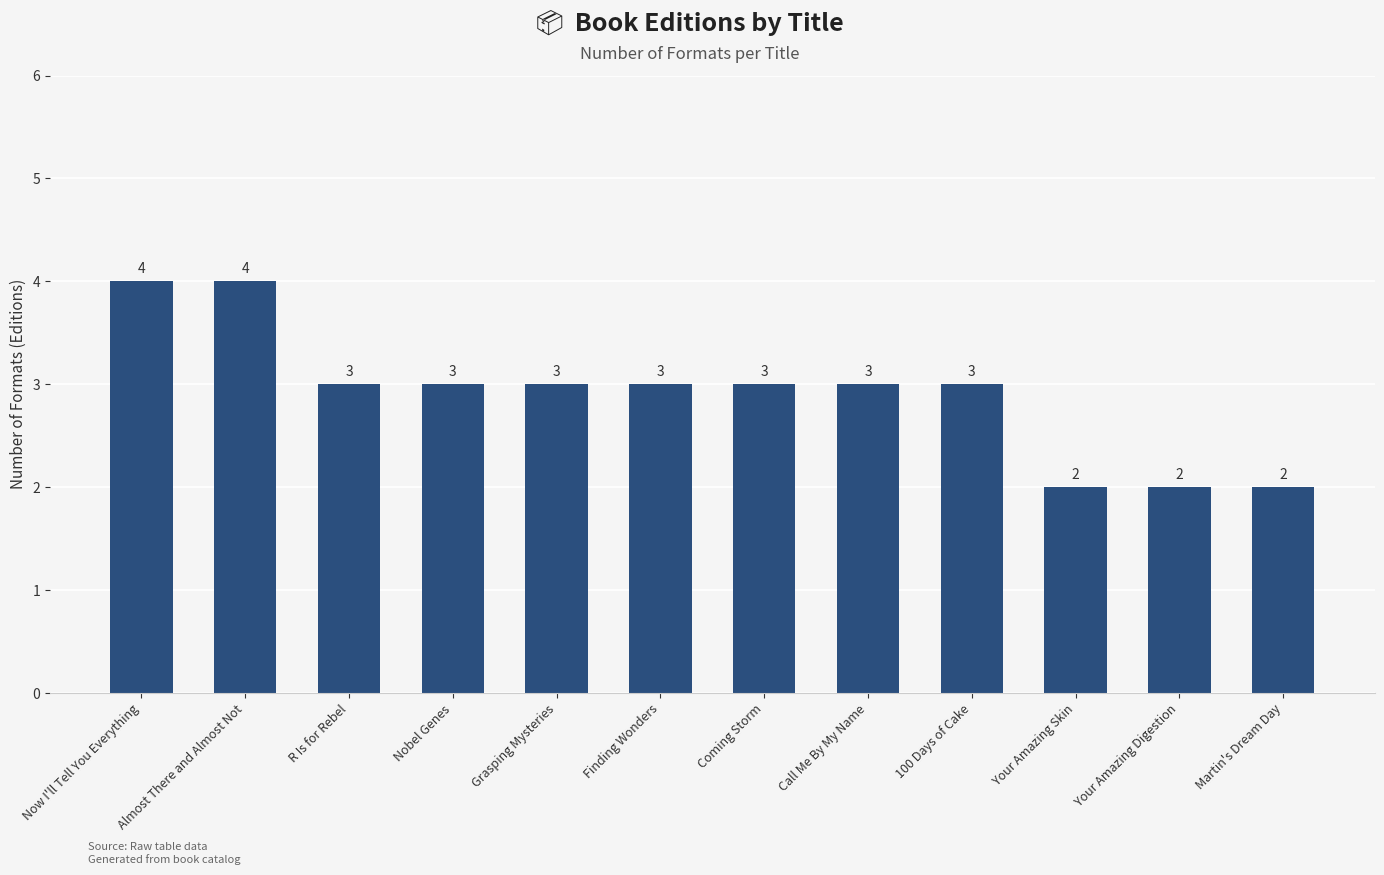

What is the greatest value displayed?

4